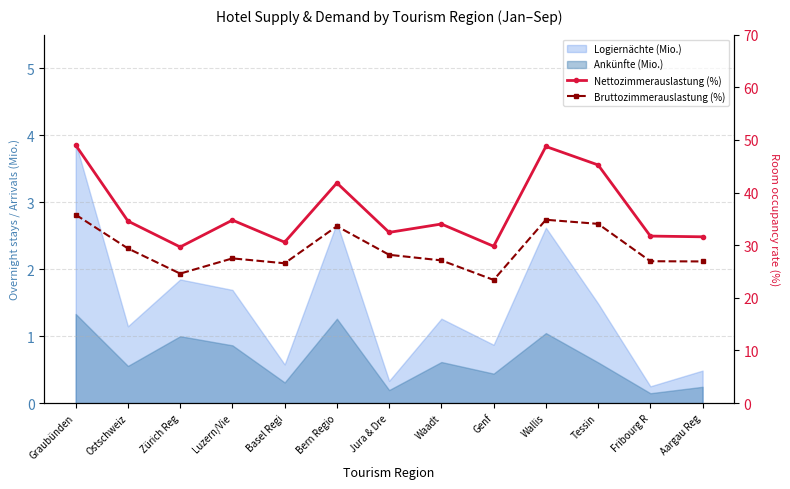

Read the Bruttozimmerauslastung (%) value at Aargau Reg.

26.9